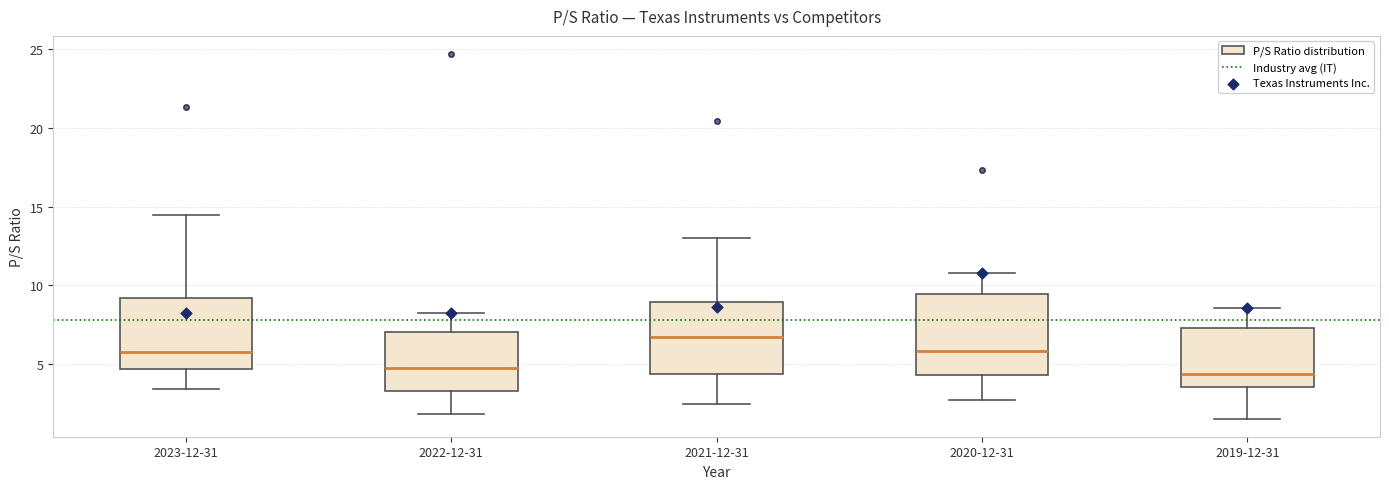

Where is the lower edge of the box for 2023-12-31 on the y-axis? The values are not printed on the chart, so give them approximately, as read against the axis.

4.5